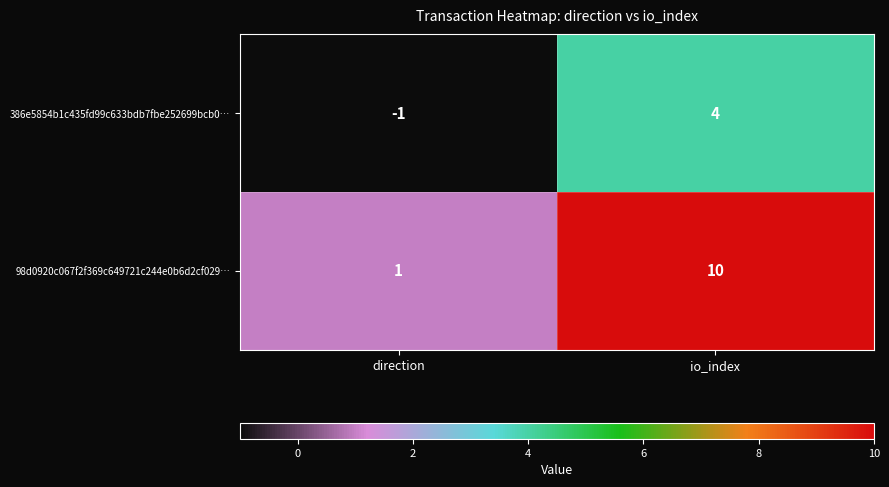

Where is 386e5854b1c435fd99c633bdb7fbe252699bcb0… nearest to the value 1?

direction